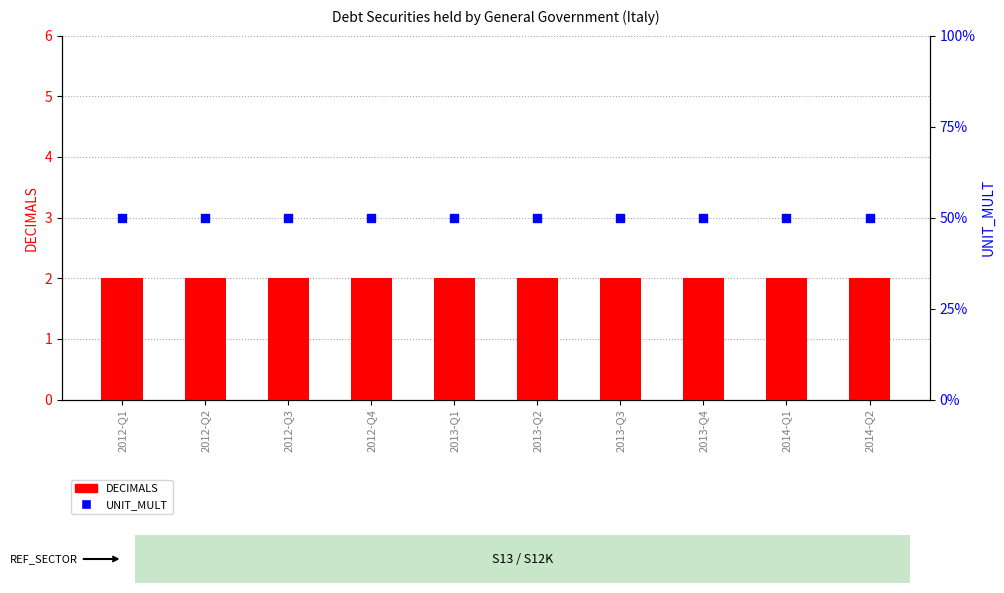

Which series has the largest total across all categories?

UNIT_MULT